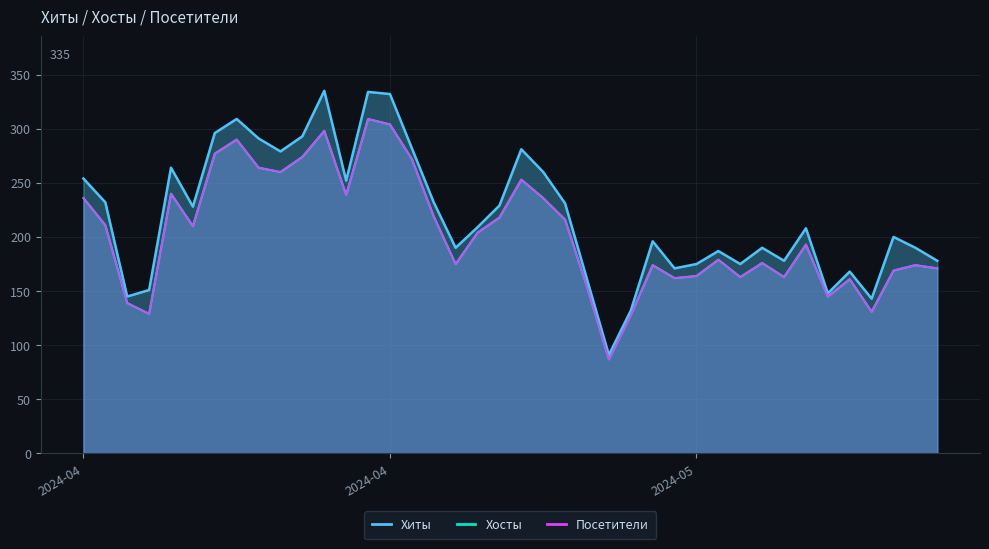

Which series changed the most between 2024-04-19 and 2024-04-14?

Хиты